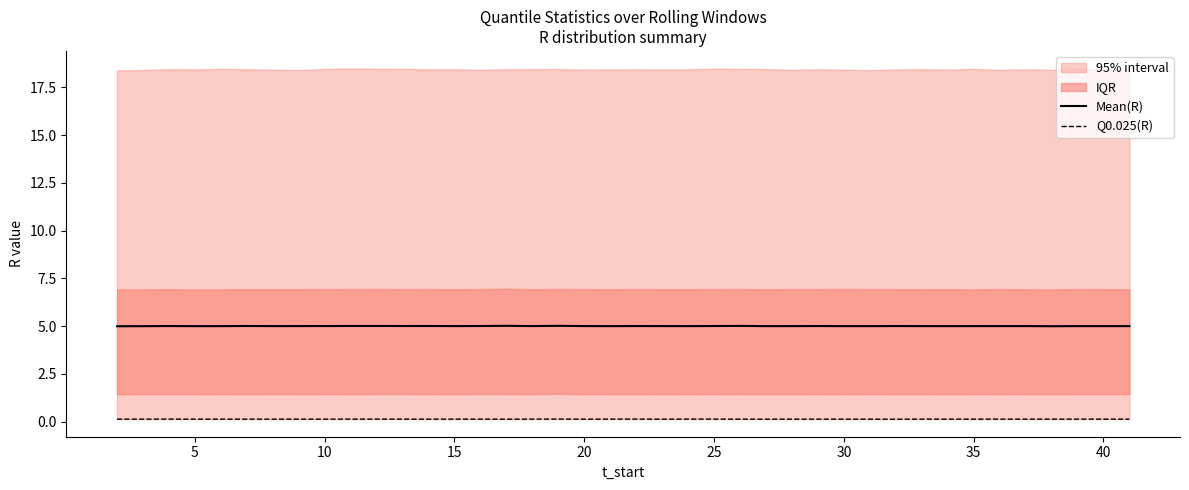

The Mean(R) series shows 5.0 at 20. True or false?

True